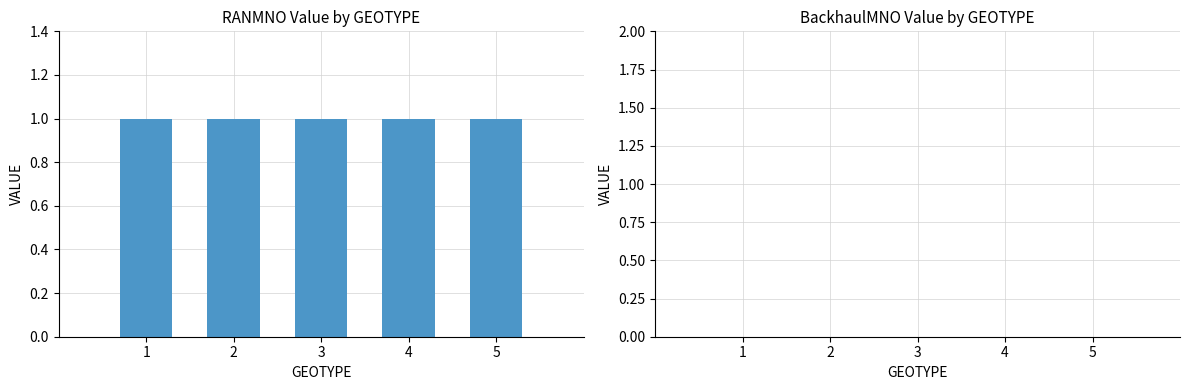

Count the number of categories in the chart.

5